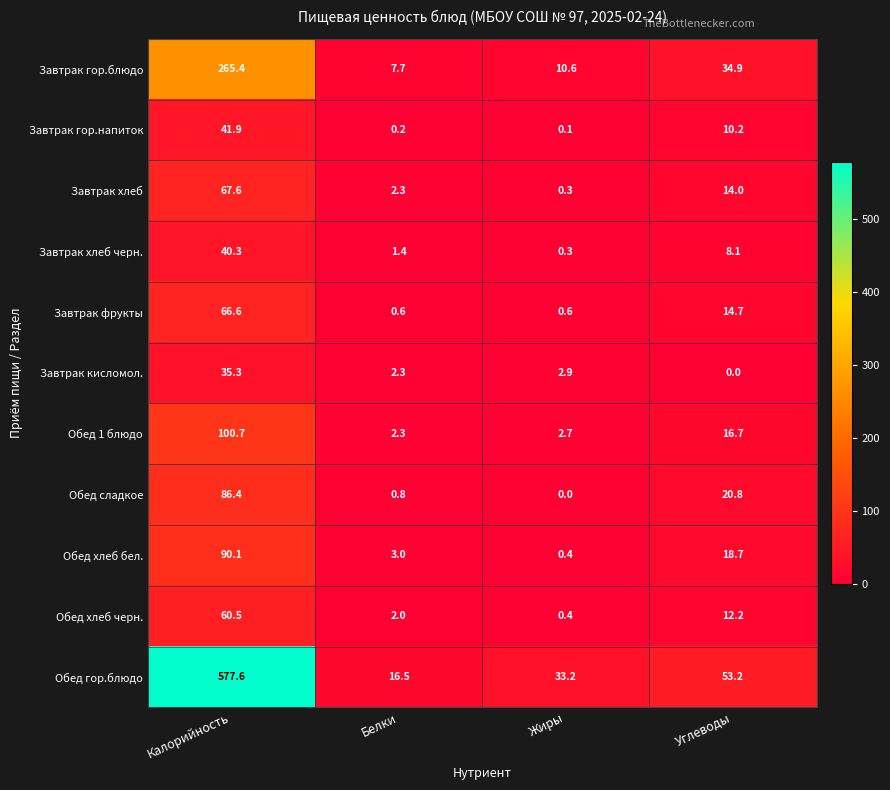

Is it true that Обед хлеб бел. equals 18.7 at Углеводы?

True